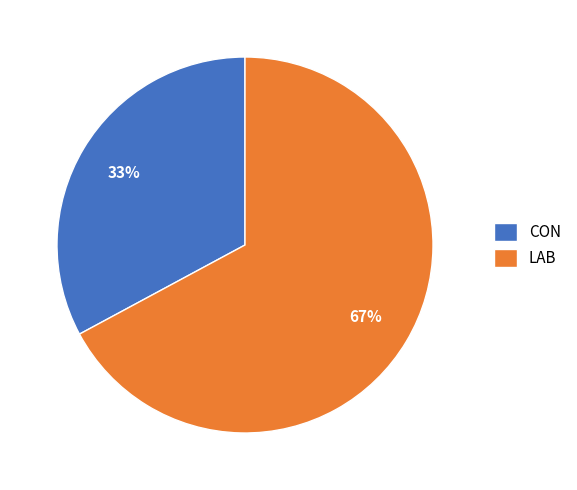

To the nearest percent, what percentage of the pie is CON?

33%